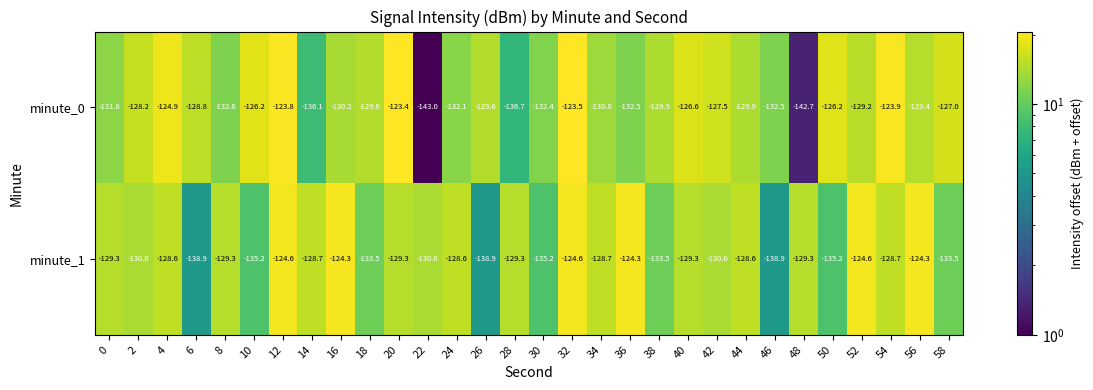

What is the sum of the minute_1 values at 40 and 26?

-268.2